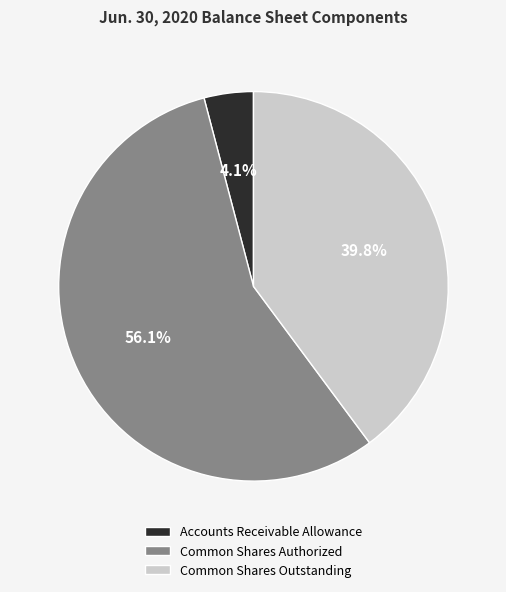

To the nearest percent, what is the difference between the Common Shares Authorized and Common Shares Outstanding slice percentages?

16%